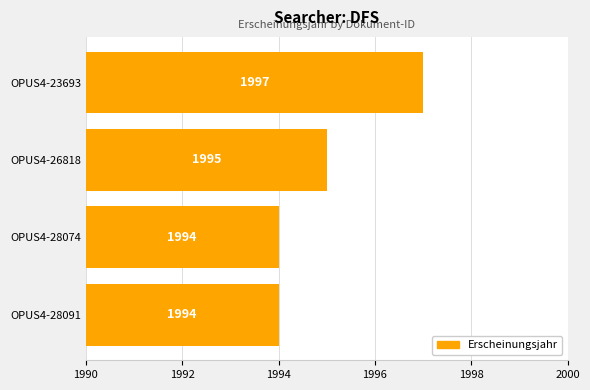

Is it true that the value at OPUS4-23693 is 730?

False